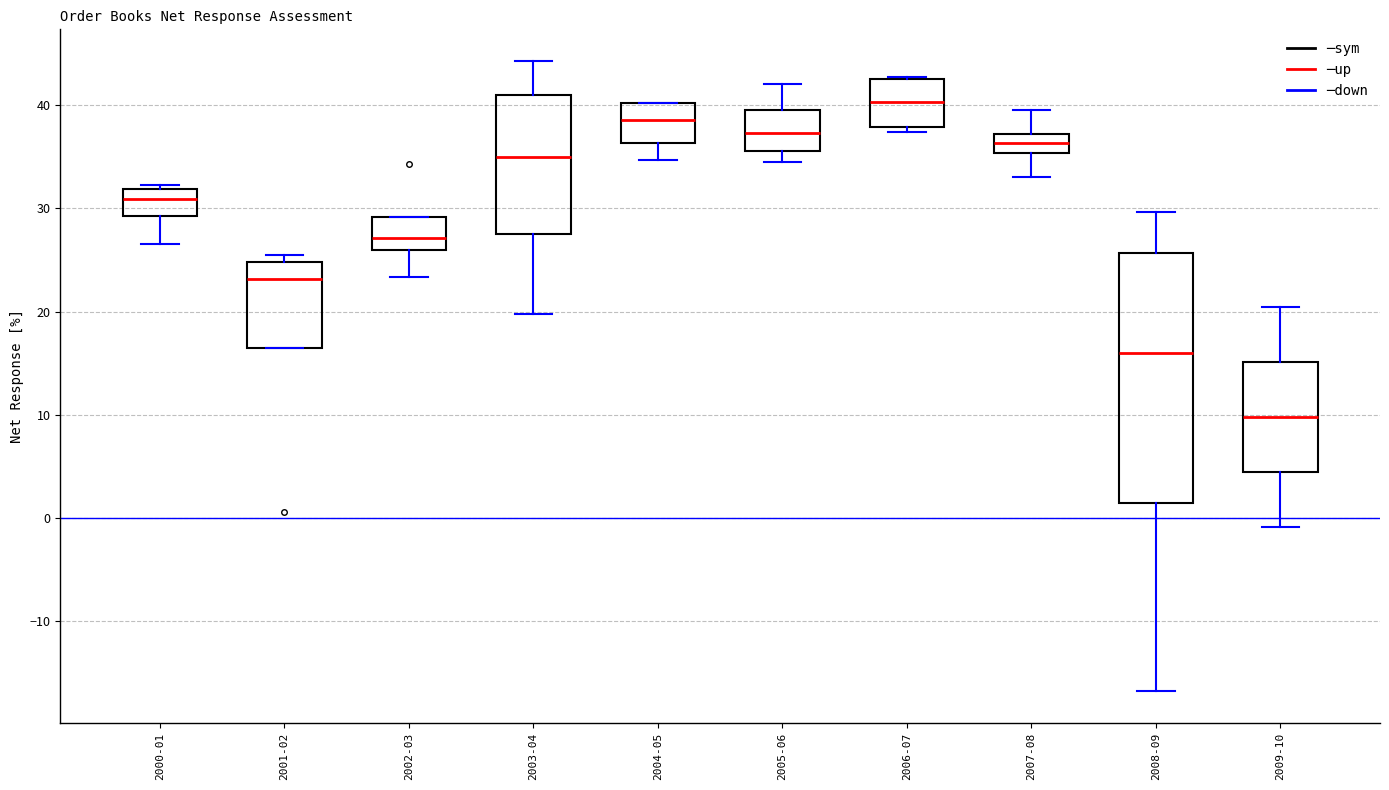

Which box is the tallest, from its lower edge to its upper edge?

2008-09